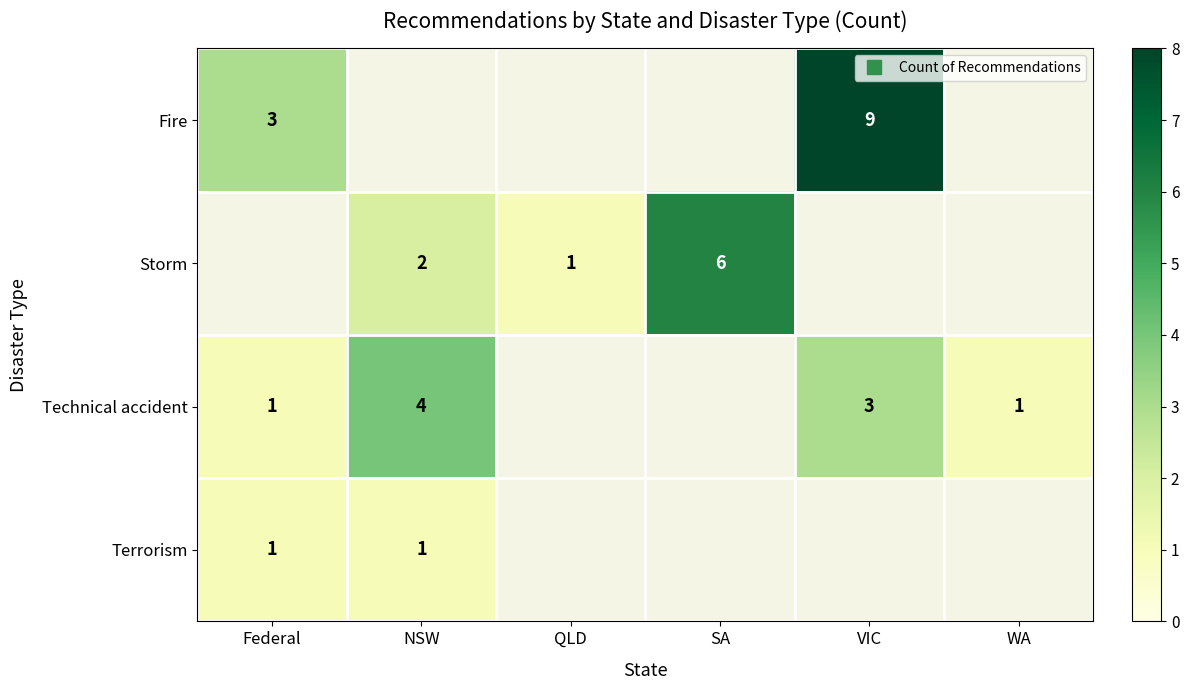

How many categories are shown in the chart?

6